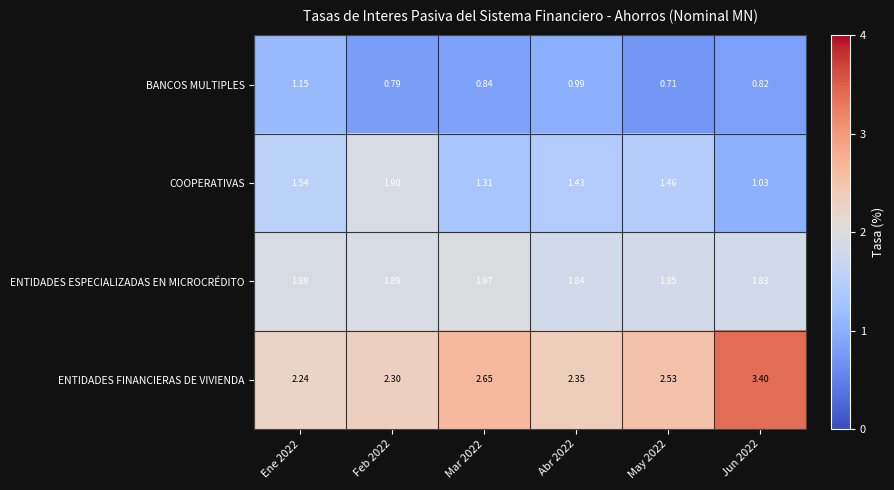

Which series has the largest total across all categories?

ENTIDADES FINANCIERAS DE VIVIENDA